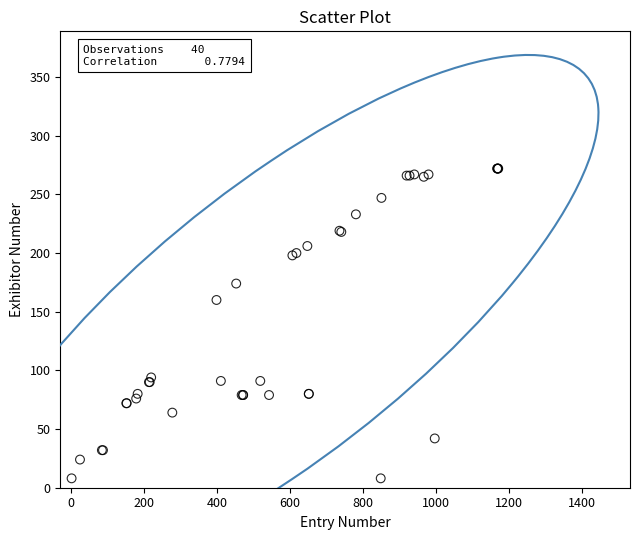

What Y value in the scatter plot is closest to 140?

160